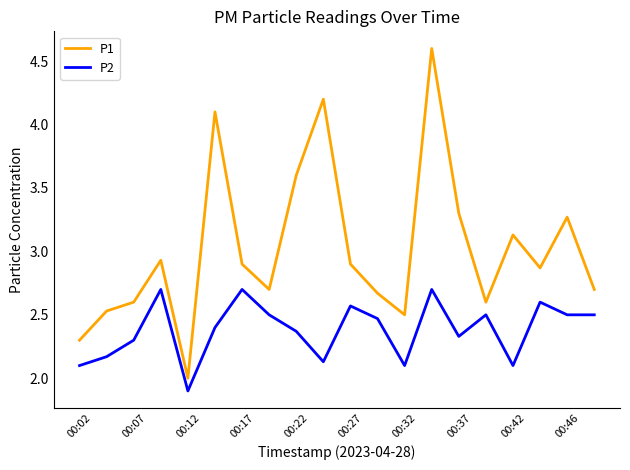

True or false: P2 and P1 cross at least once.

False